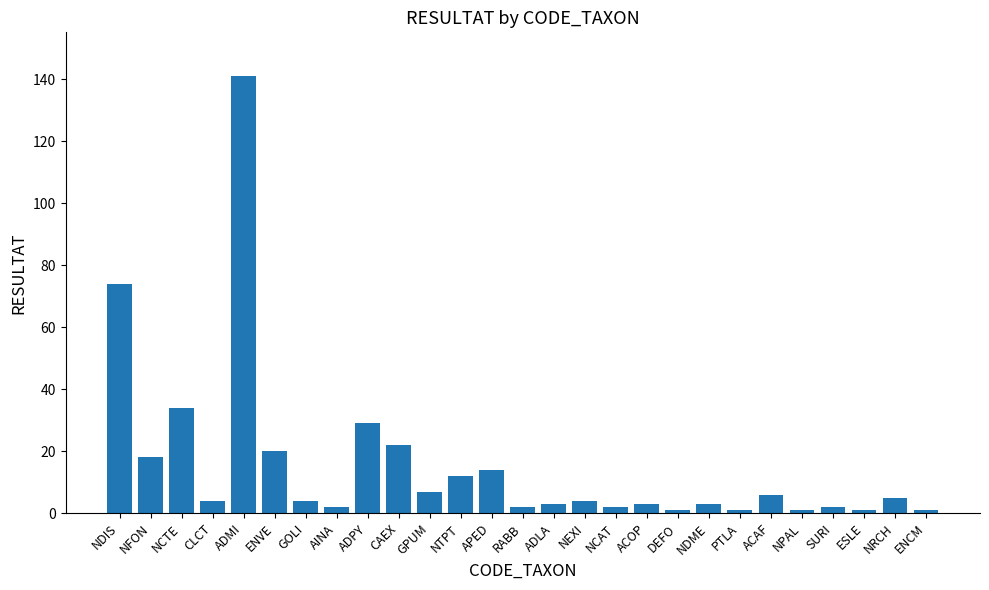

How many bars are there in total?

27